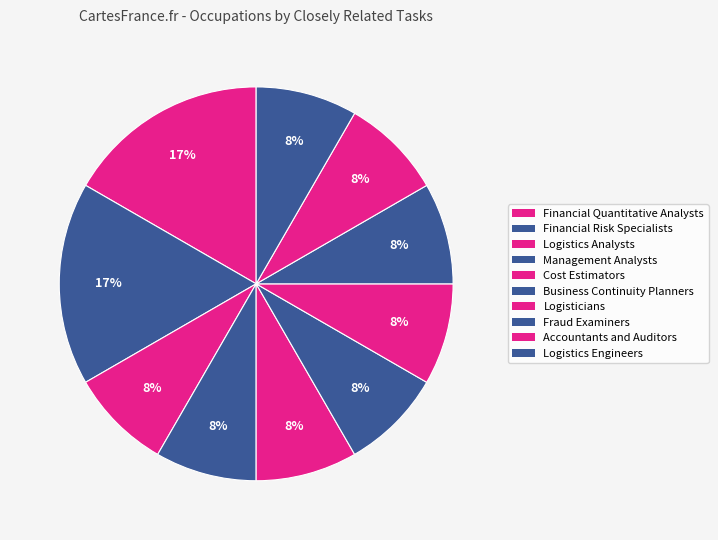

To the nearest percent, what is the difference between the largest and smallest slice percentages?

8%